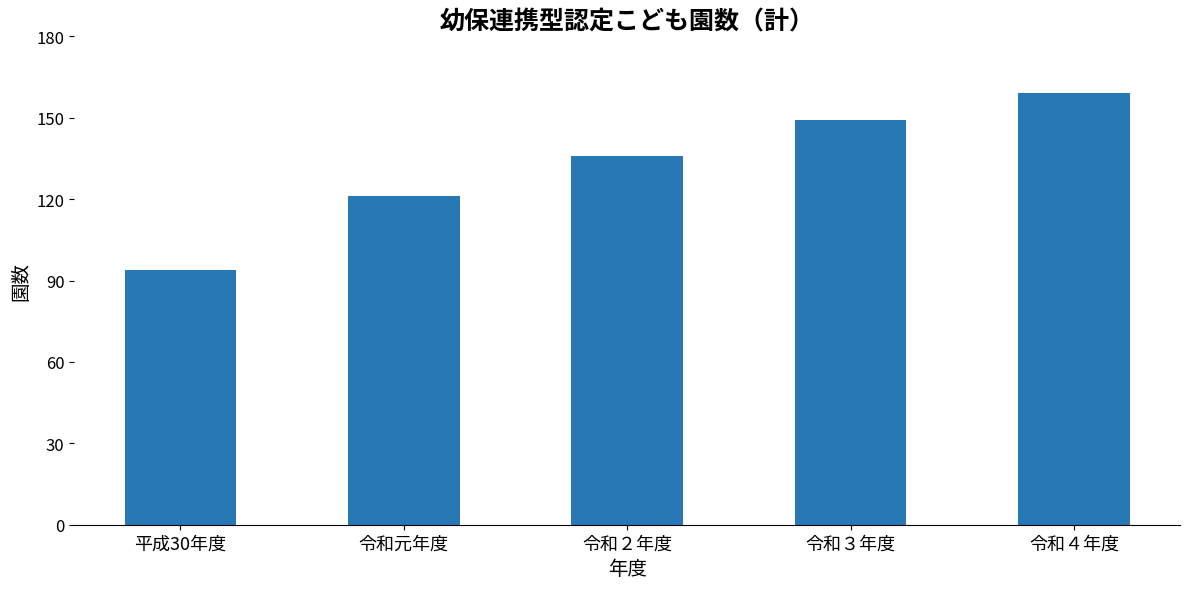

The value at 令和元年度 is 68. True or false?

False